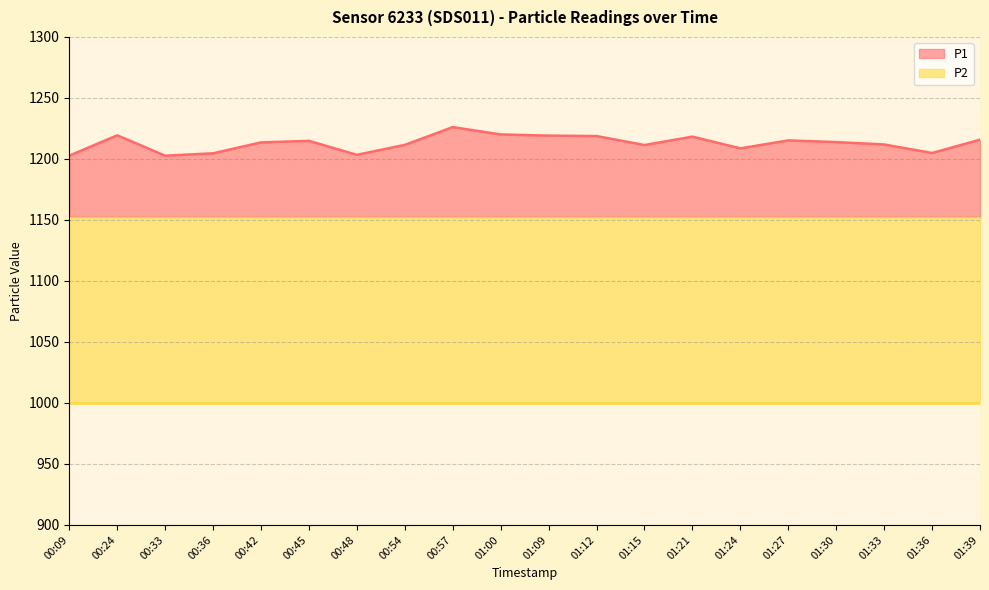

Reading left to right, list all the values displayed in this chart.

00:09=1202.7	00:24=1219.4	00:33=1202.7	00:36=1204.6	00:42=1213.6	00:45=1214.8	00:48=1203.4	00:54=1211.5	00:57=1226.1	01:00=1220.1	01:09=1219.1	01:12=1218.8	01:15=1211.4	01:21=1218.3	01:24=1208.7	01:27=1215.2	01:30=1213.8	01:33=1211.9	01:36=1204.9	01:39=1215.8